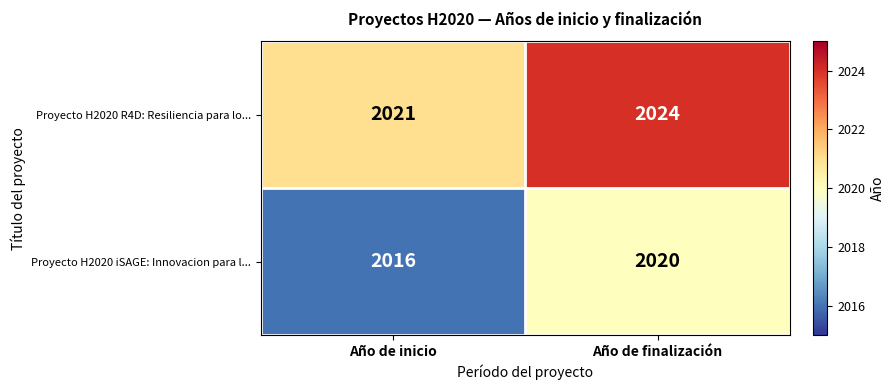

How many distinct data groups are displayed?

2